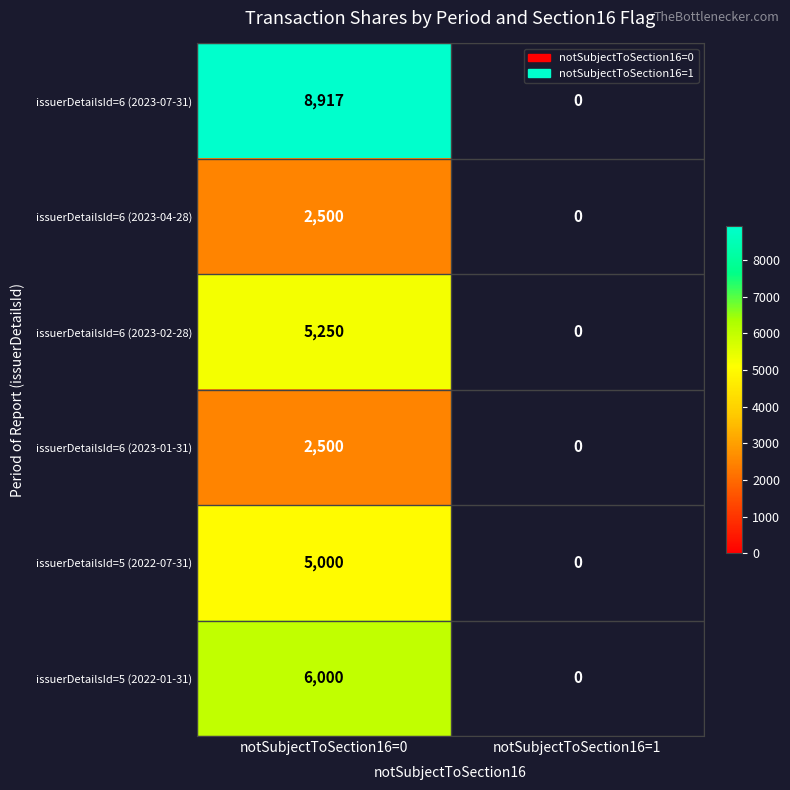

The value of issuerDetailsId=6 (2023-07-31) at notSubjectToSection16=0 is 4402. True or false?

False